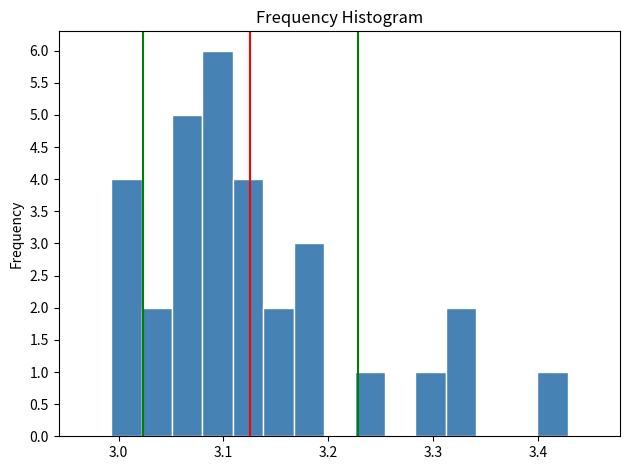

Around what value on the x-axis is the tallest bar? Give the approximate position of its centre, as read against the axis.

3.09